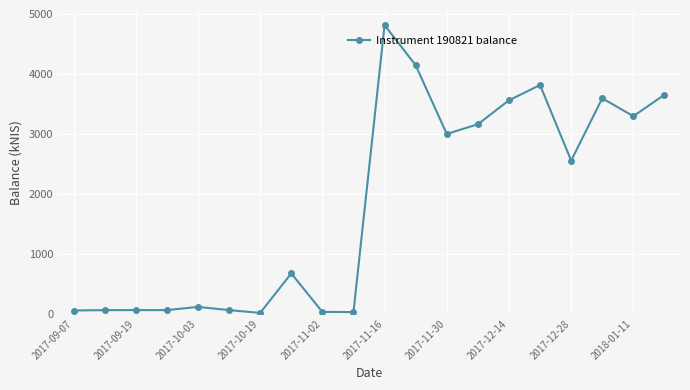

True or false: the data has more than 1 interior local peaks.

True